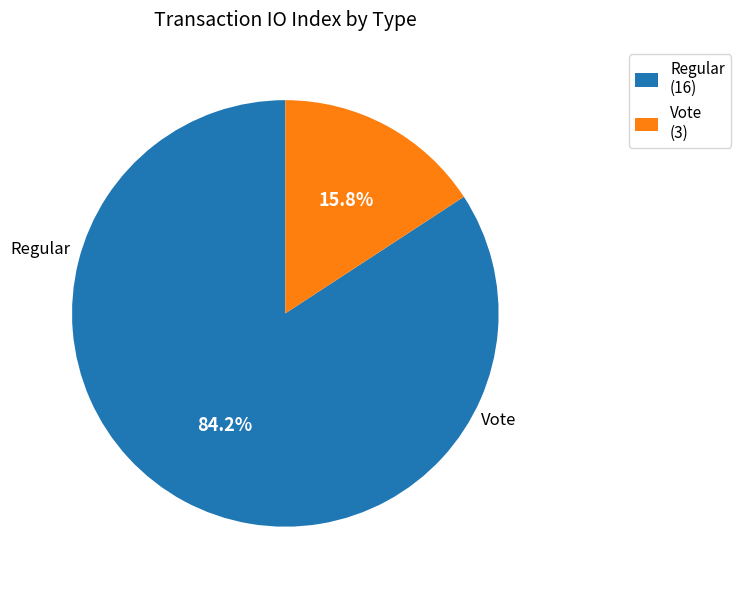

Is there a majority slice in this chart?

Yes